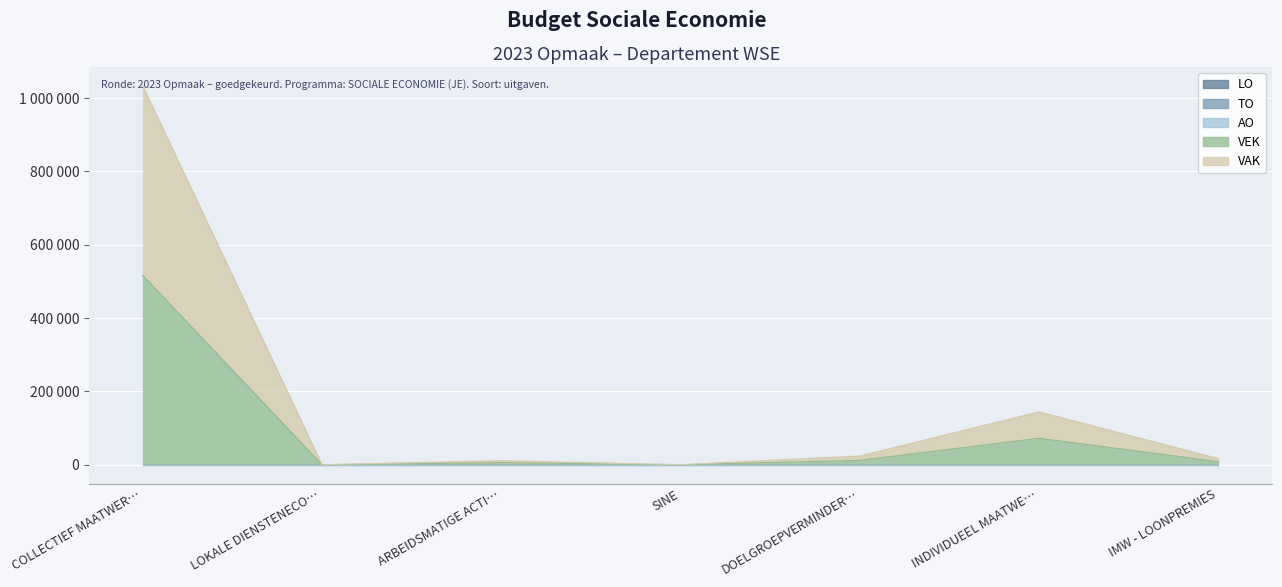

How many values in the VEK series are below 8350?

3